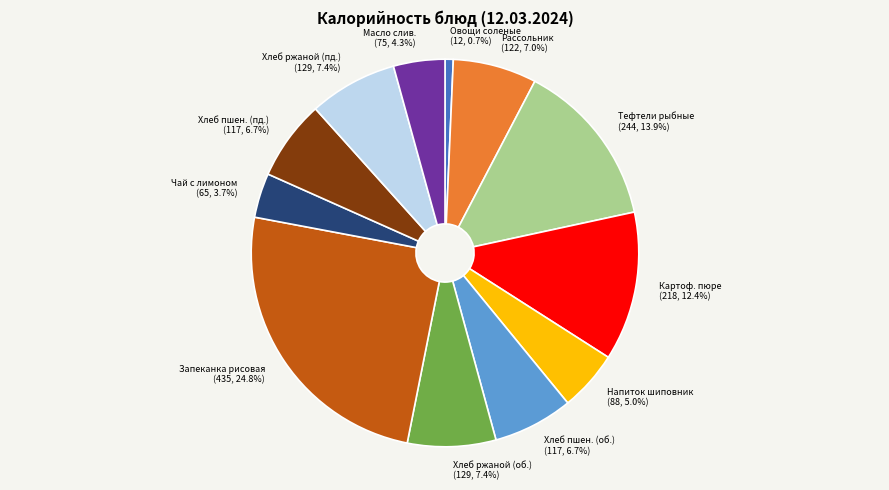

How many segments does this pie chart have?

12